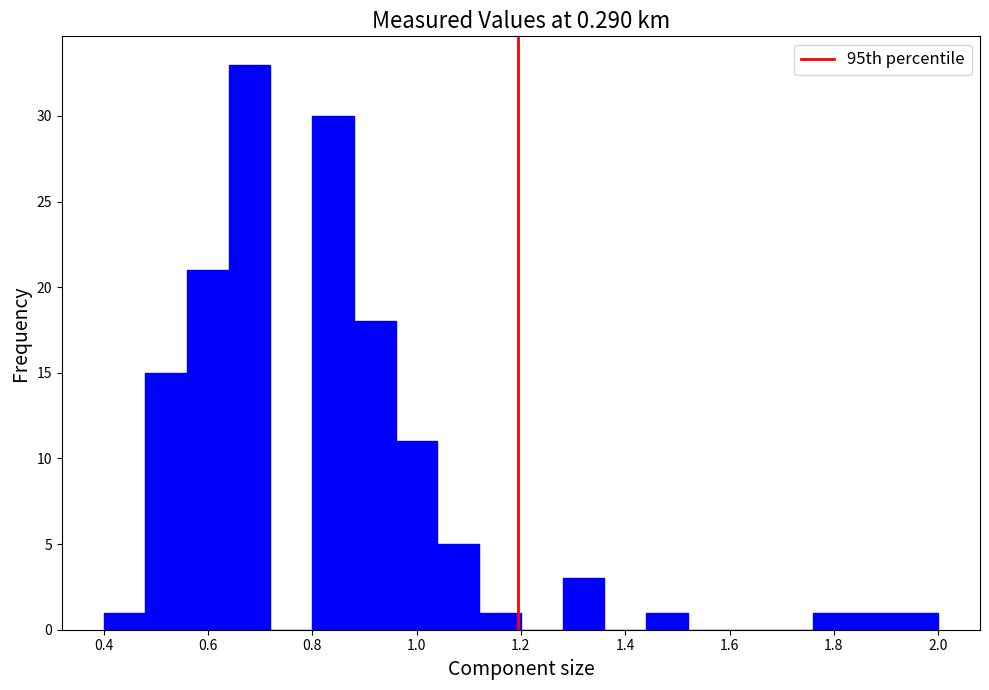

Reading left to right, list every bar in this chart as the range it spans on the x-axis followed by its height. The values are not printed on the chart, so give them approximately, as read against the axis.

0.40 to 0.48: 1
0.48 to 0.56: 15
0.56 to 0.64: 21
0.64 to 0.72: 33
0.72 to 0.80: 0
0.80 to 0.88: 30
0.88 to 0.96: 18
0.96 to 1.04: 11
1.04 to 1.12: 5
1.12 to 1.20: 1
1.20 to 1.28: 0
1.28 to 1.36: 3
1.36 to 1.44: 0
1.44 to 1.52: 1
1.52 to 1.60: 0
1.60 to 1.68: 0
1.68 to 1.76: 0
1.76 to 1.84: 1
1.84 to 1.92: 1
1.92 to 2.00: 1